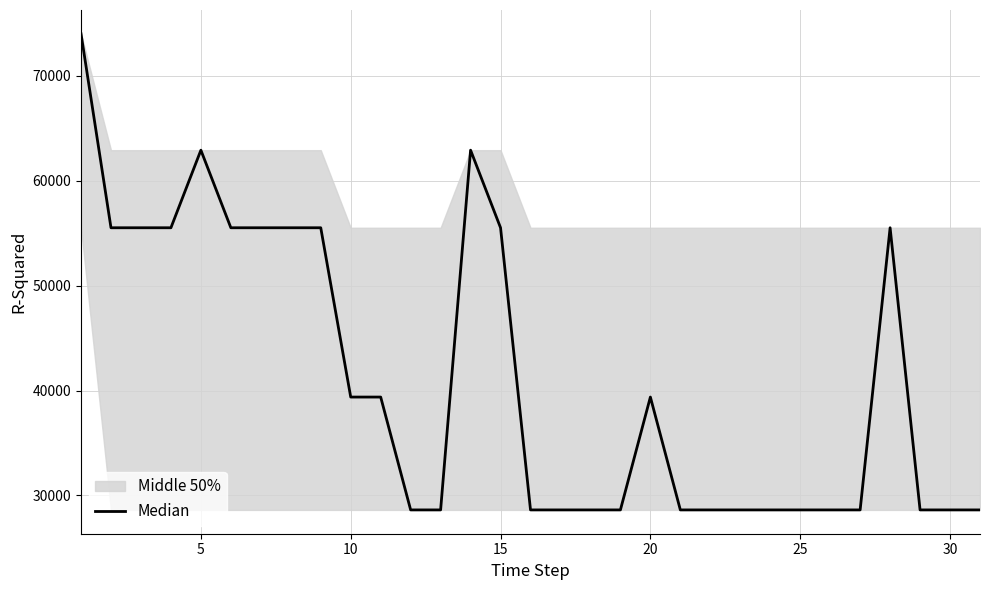

Does the chart have visible grid lines?

Yes